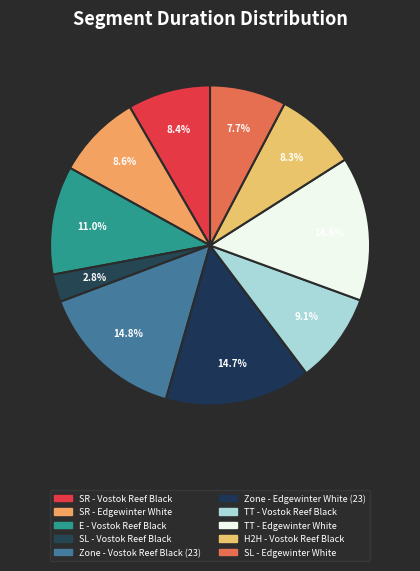

What is the ratio of the value at SL - Vostok Reef Black to the value at E - Vostok Reef Black?

0.3